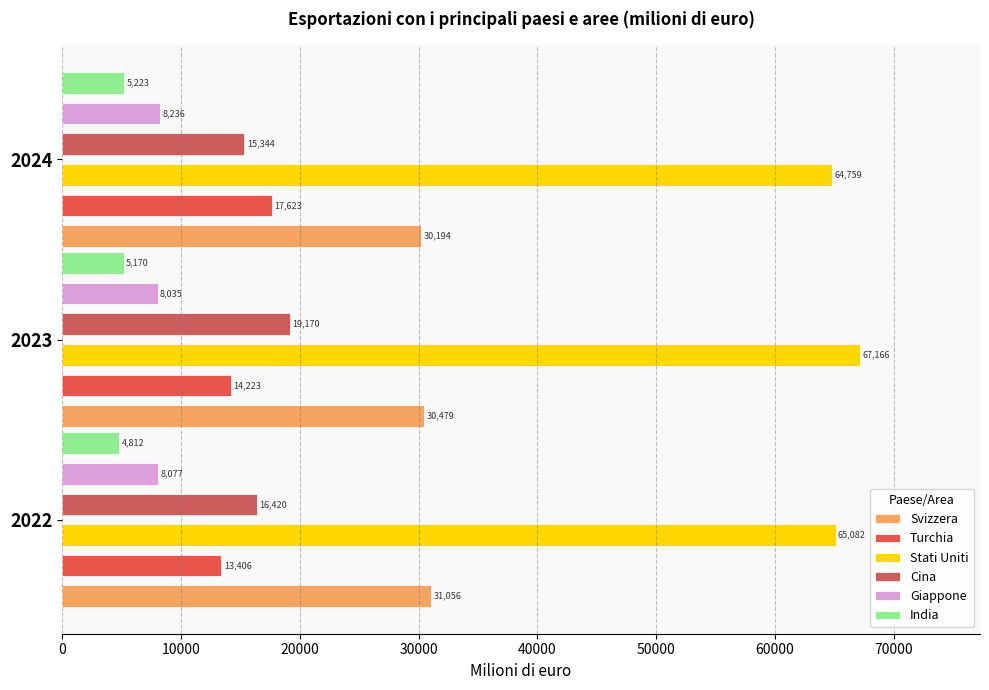

What is the sum of all Turchia values?

45252.7